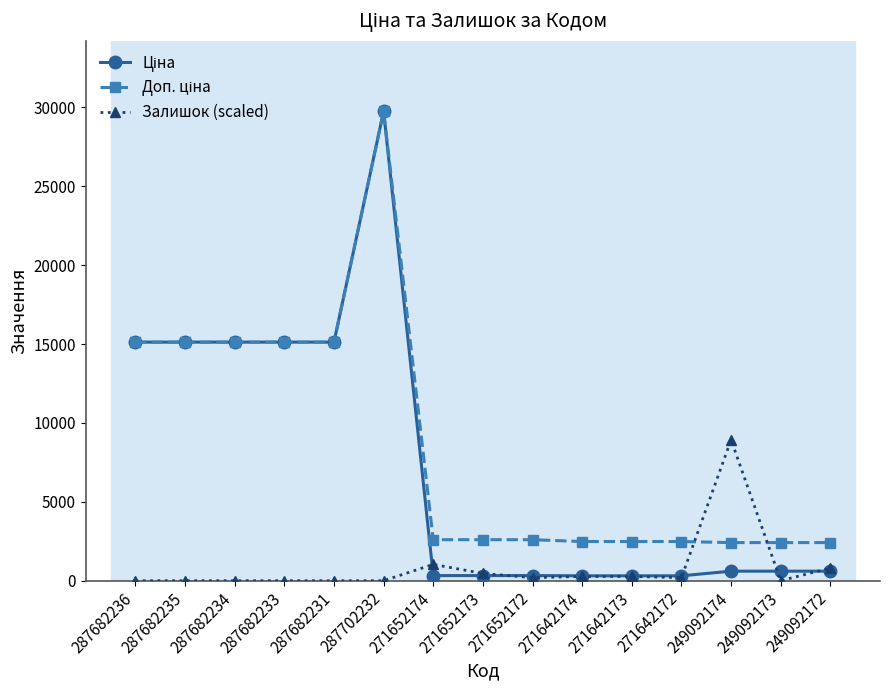

What is the total value across all series at 287682233?

30240.0